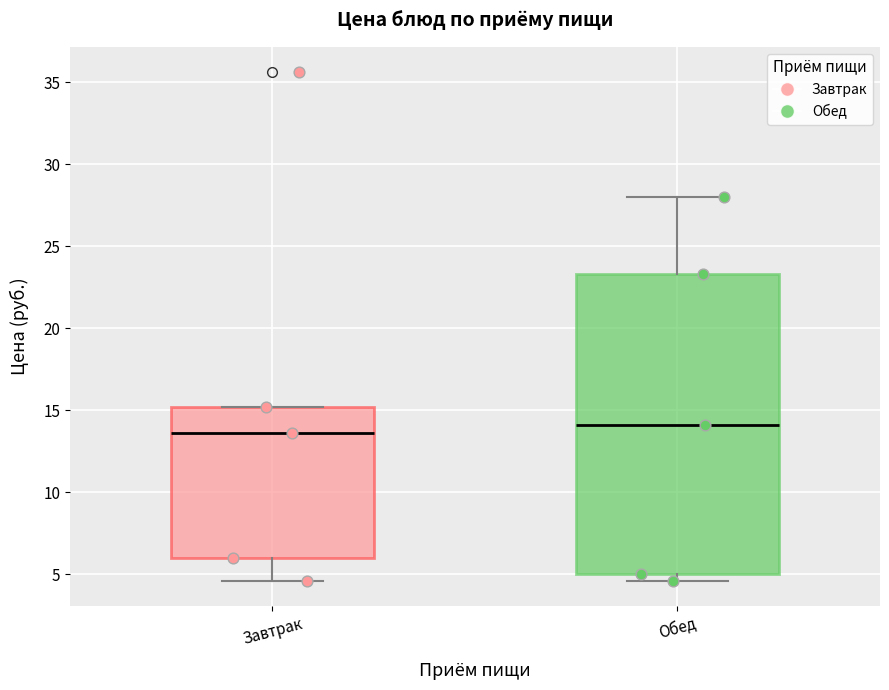

Where does the median line of the box for Обед sit on the y-axis? The values are not printed on the chart, so give them approximately, as read against the axis.

14.0